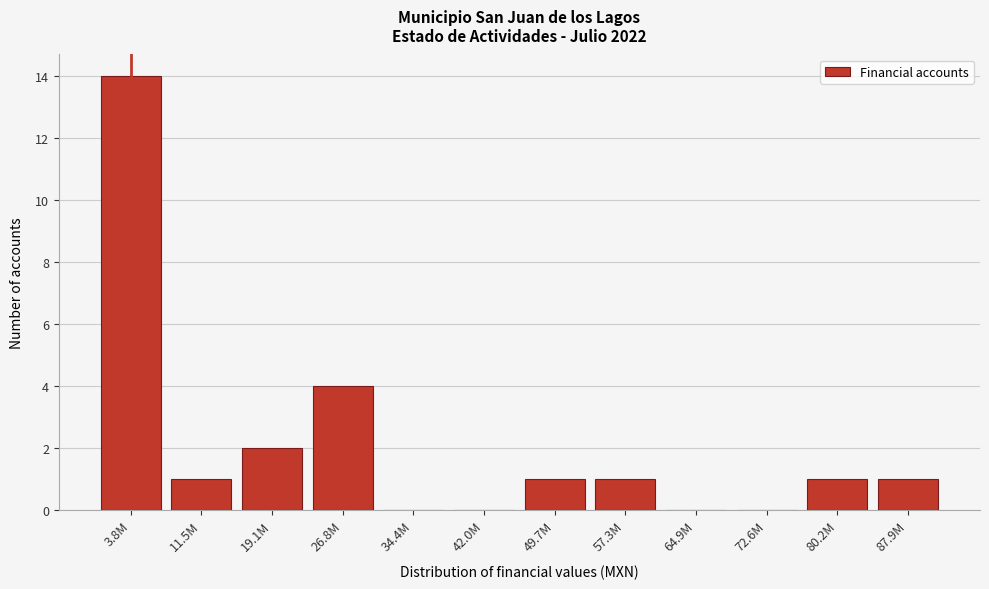

Reading left to right, transcribe all the data shown in this chart.

3.8M=14	11.5M=1	19.1M=2	26.8M=4	34.4M=0	42.0M=0	49.7M=1	57.3M=1	64.9M=0	72.6M=0	80.2M=1	87.9M=1